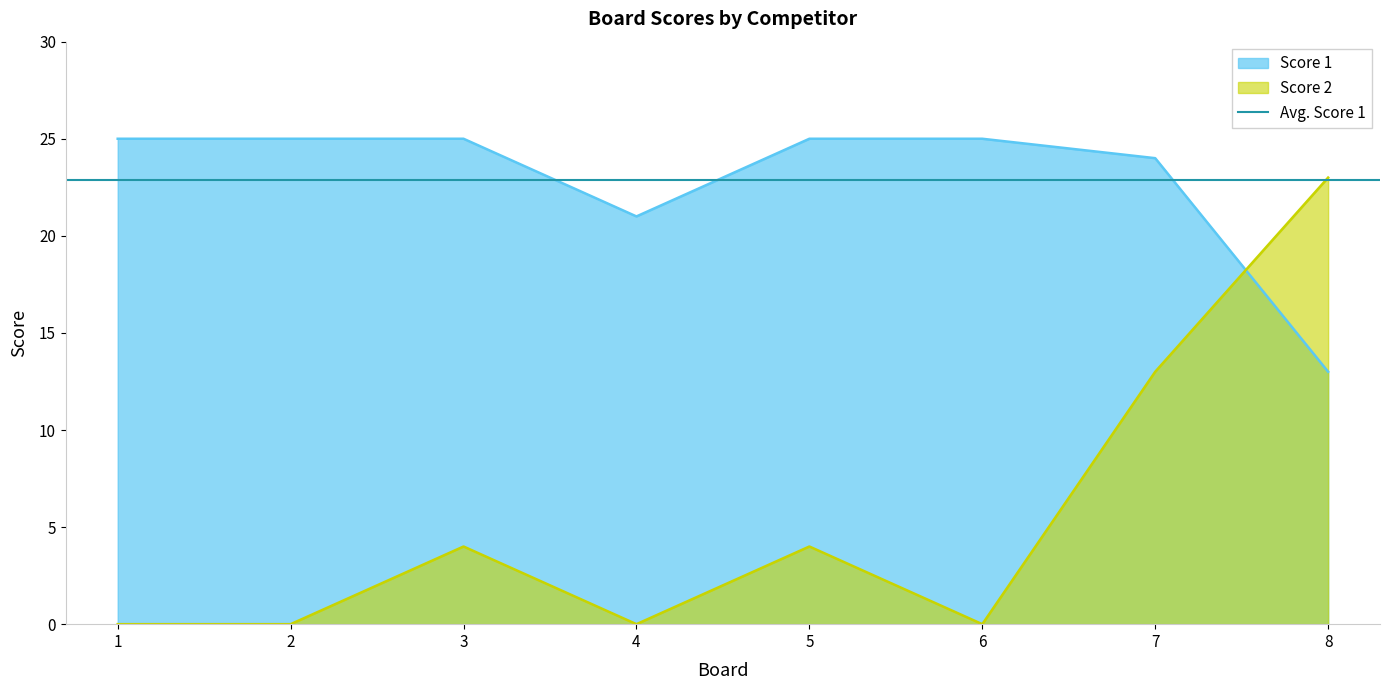

The Score 1 series shows 14 at 1. True or false?

False